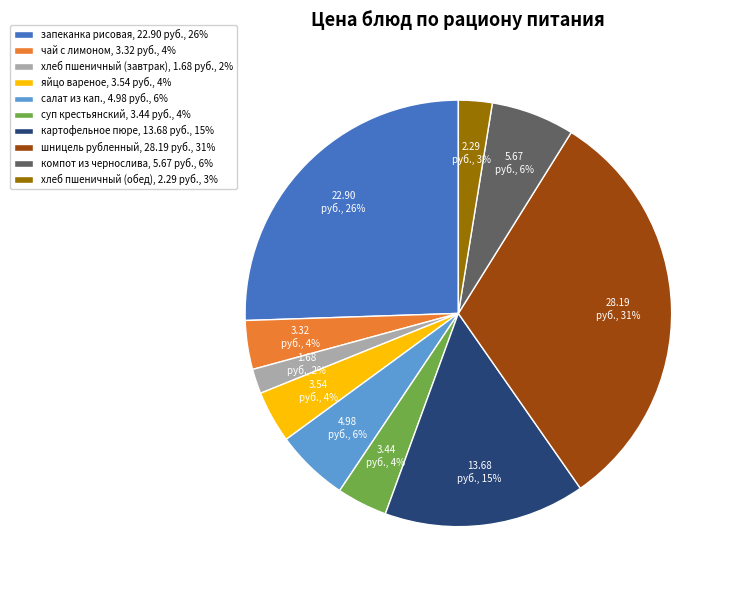

What is the smallest slice in the pie chart?

хлеб пшеничный (завтрак), 1.68 руб., 2%